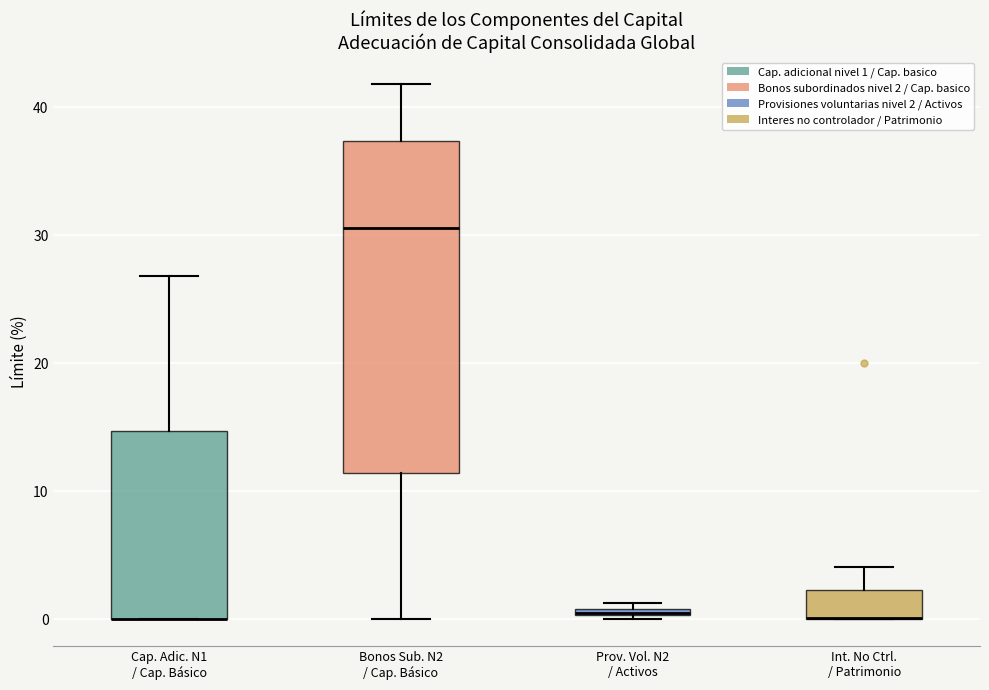

Comparing the boxes themselves (not the whiskers), which one is the tallest?

Bonos Sub. N2 / Cap. Básico